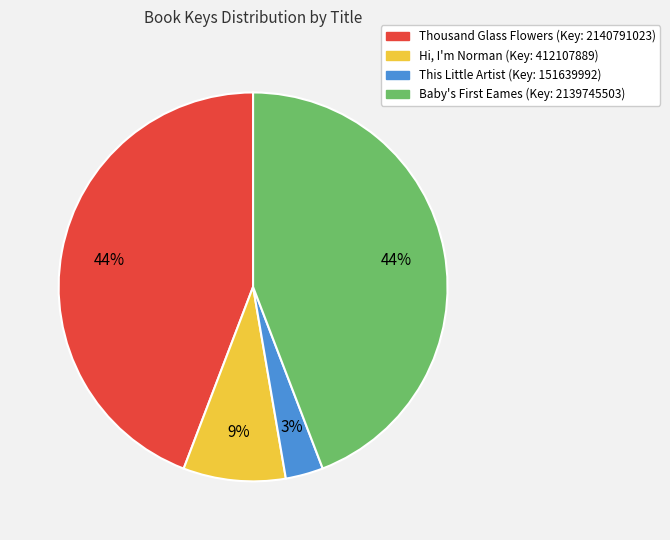

Between This Little Artist and Thousand Glass Flowers, which is larger?

Thousand Glass Flowers